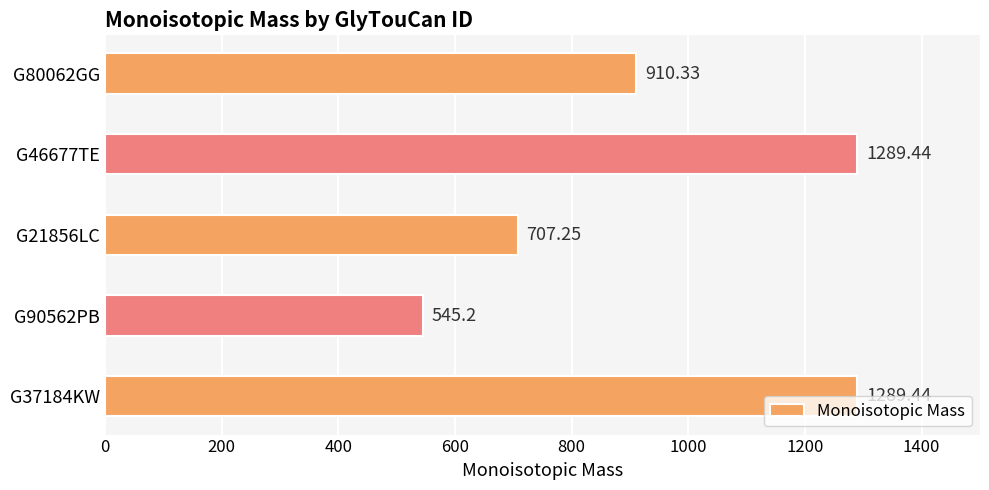

Approximately how many times larger is the value at G80062GG compared to G46677TE?

0.7